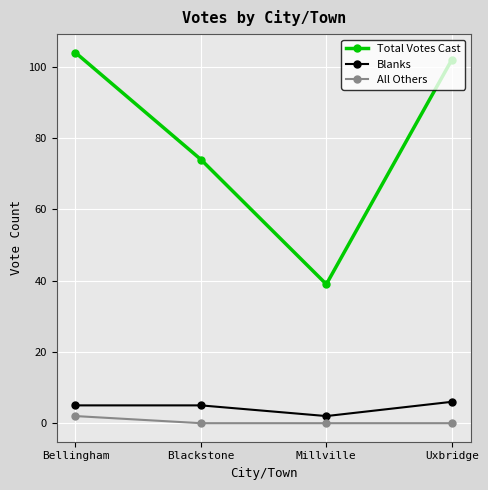

The value of Total Votes Cast at Millville is 39. True or false?

True